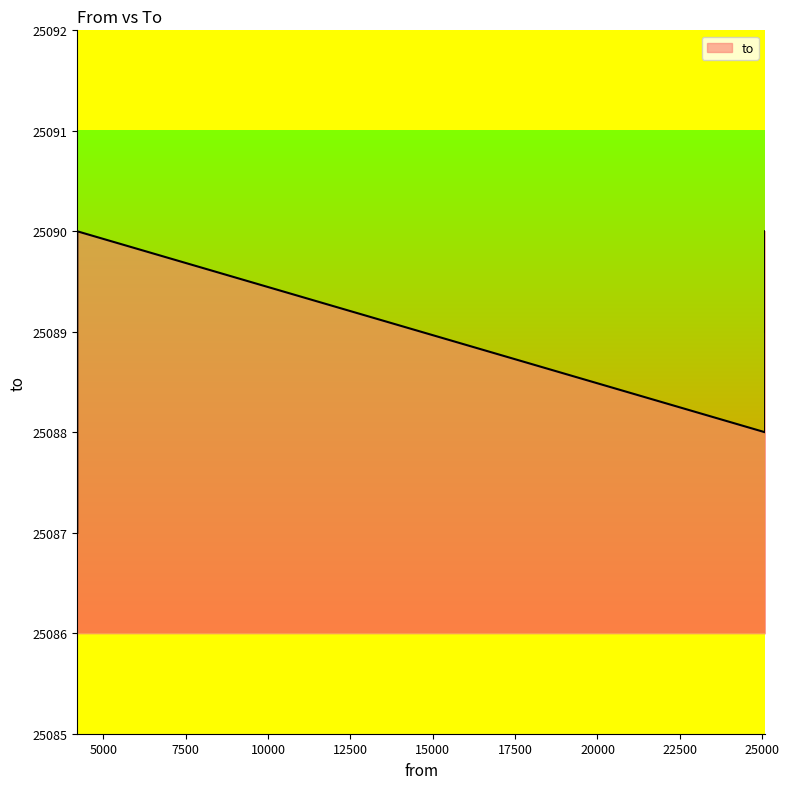

What is the ratio of the value at 4209 to the value at 25087?

1.0